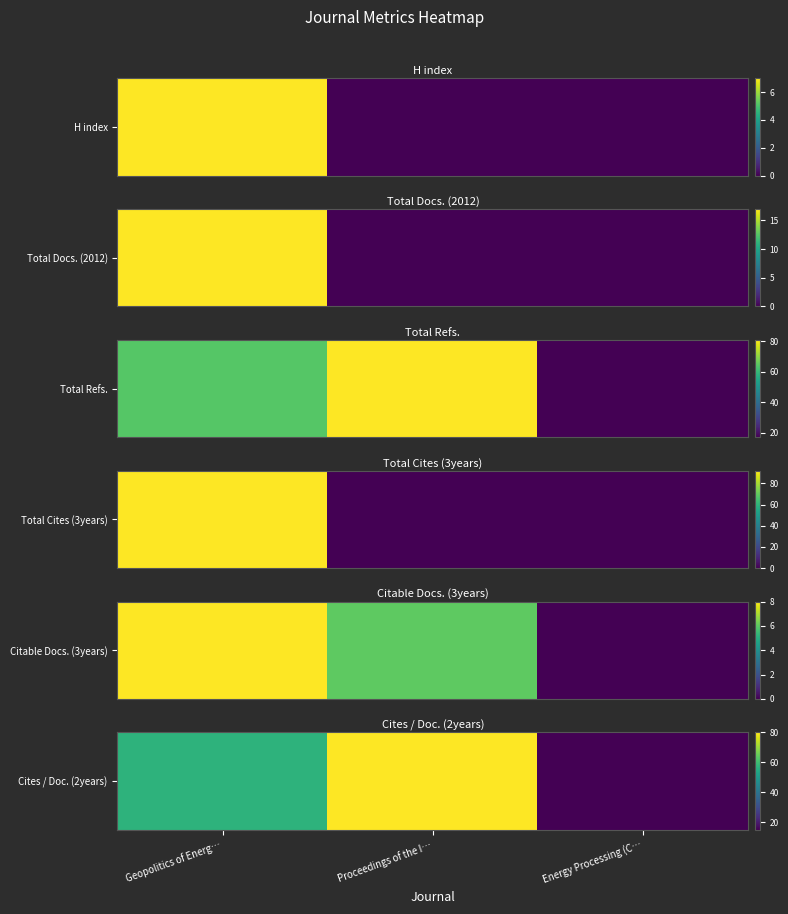

What is the maximum value shown in the chart?

80